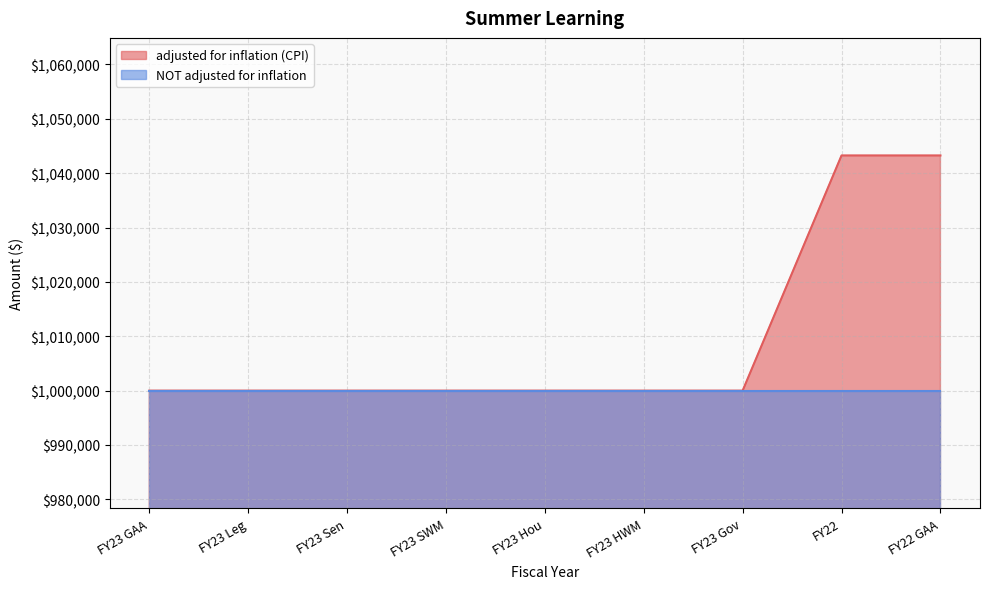

The value at FY23 Hou is 1000000. True or false?

True